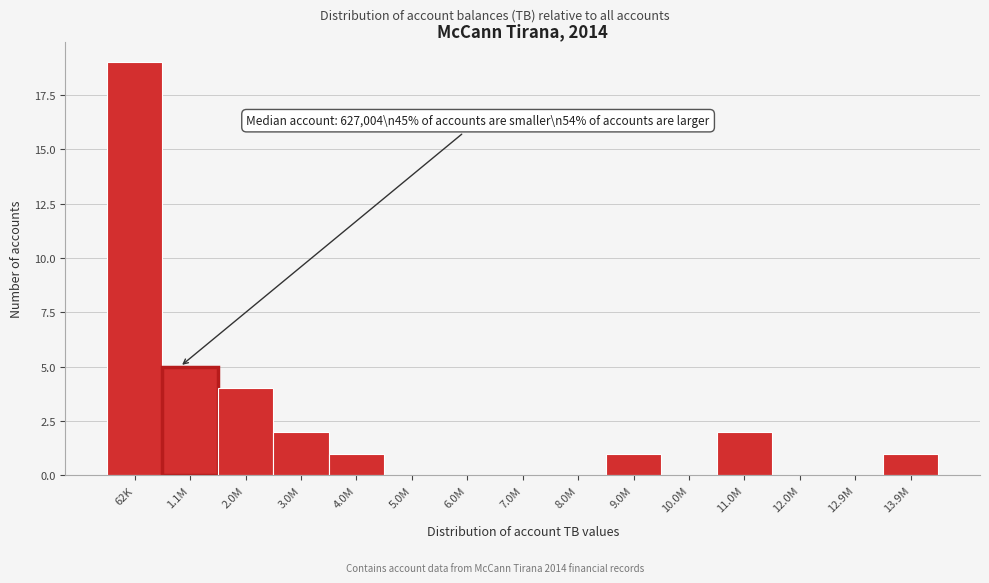

Reading right to left, what are all the values shown in this chart?

13.9M=1	12.9M=0	12.0M=0	11.0M=2	10.0M=0	9.0M=1	8.0M=0	7.0M=0	6.0M=0	5.0M=0	4.0M=1	3.0M=2	2.0M=4	1.1M=5	62K=19